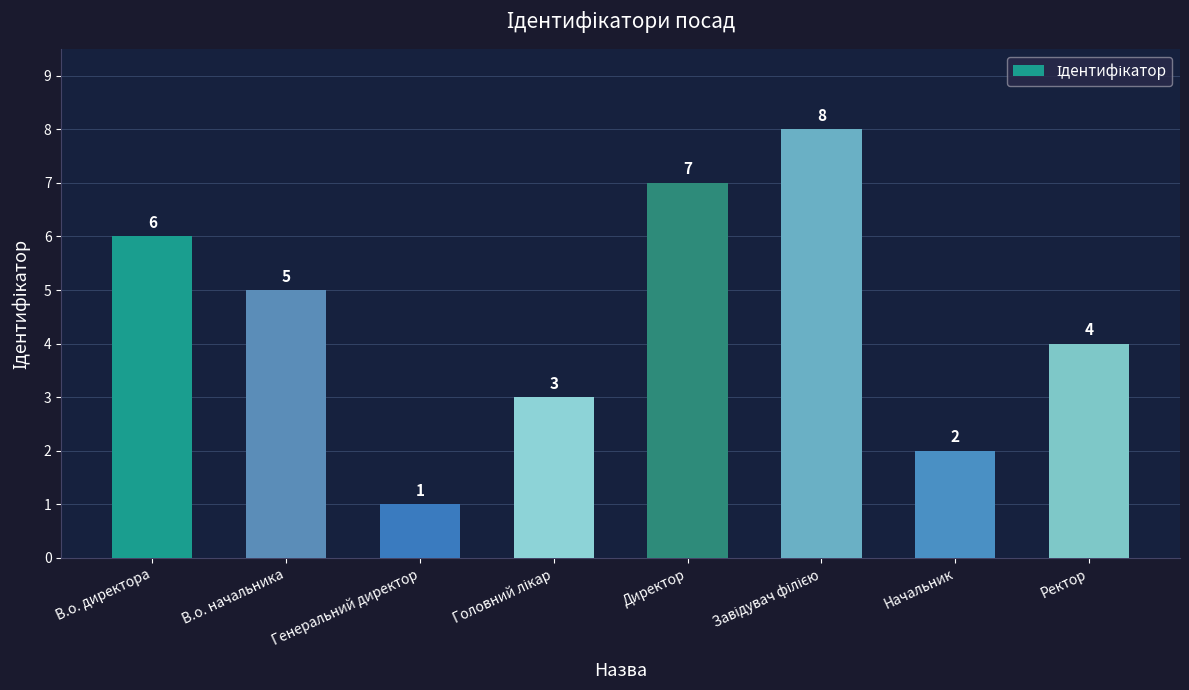

Is it true that the value at Ректор is 6?

False